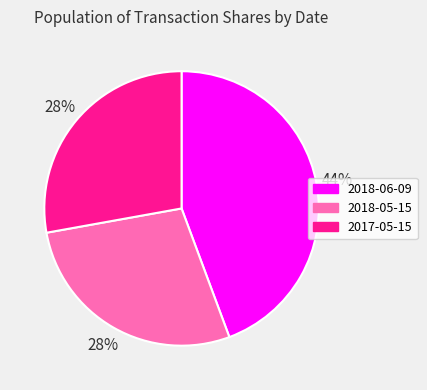

The 2018-05-15 slice represents 28% of the pie. True or false?

True